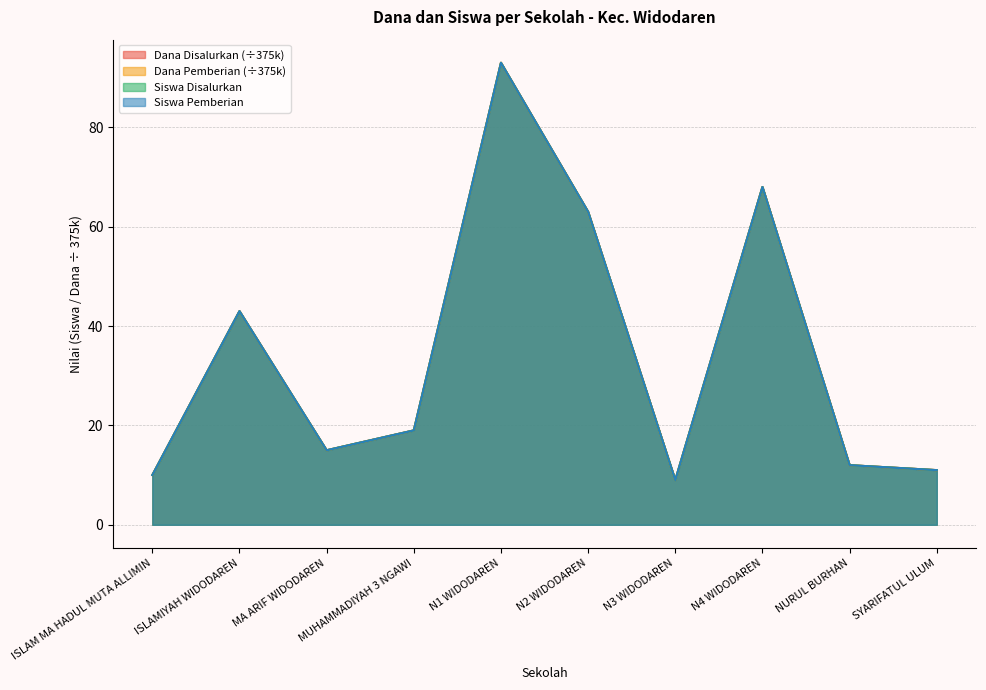

How many data points in Siswa Pemberian are above 19?

4